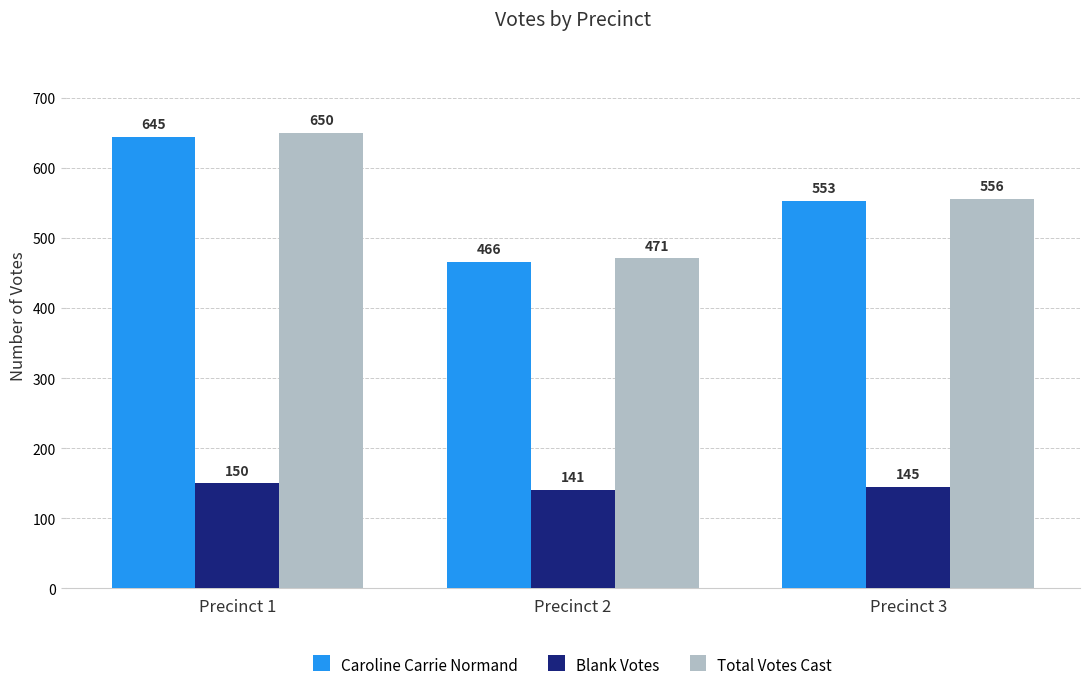

Which series has the largest total across all categories?

Total Votes Cast